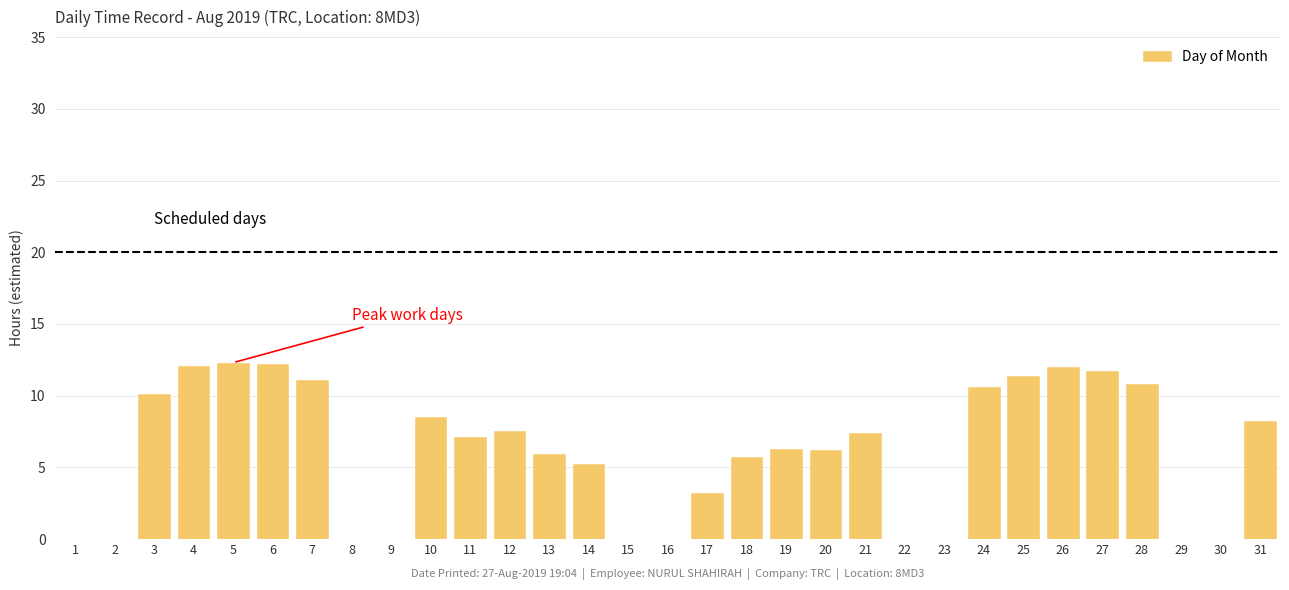

Approximately how many times larger is the value at 13 compared to 27?

0.5